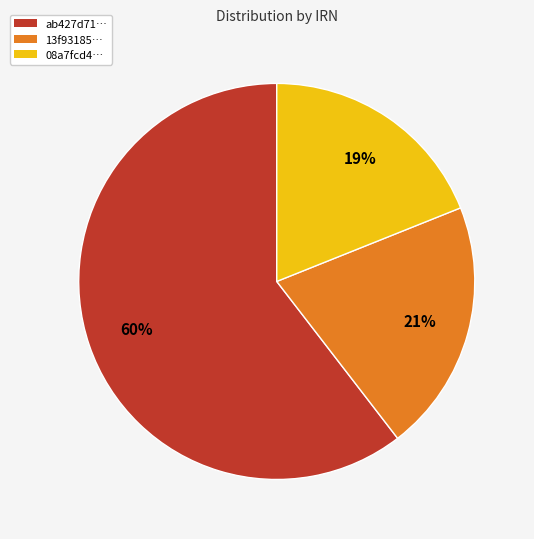

Rank the categories by value from lowest to highest.

08a7fcd4…, 13f93185…, ab427d71…